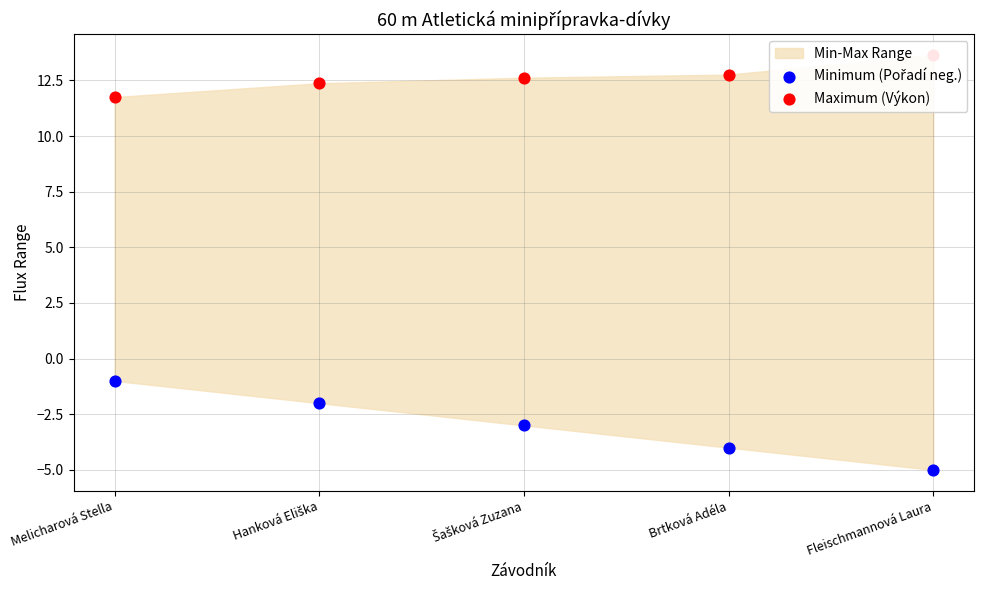

Which series has the widest spread of Y values?

Minimum (Pořadí neg.)